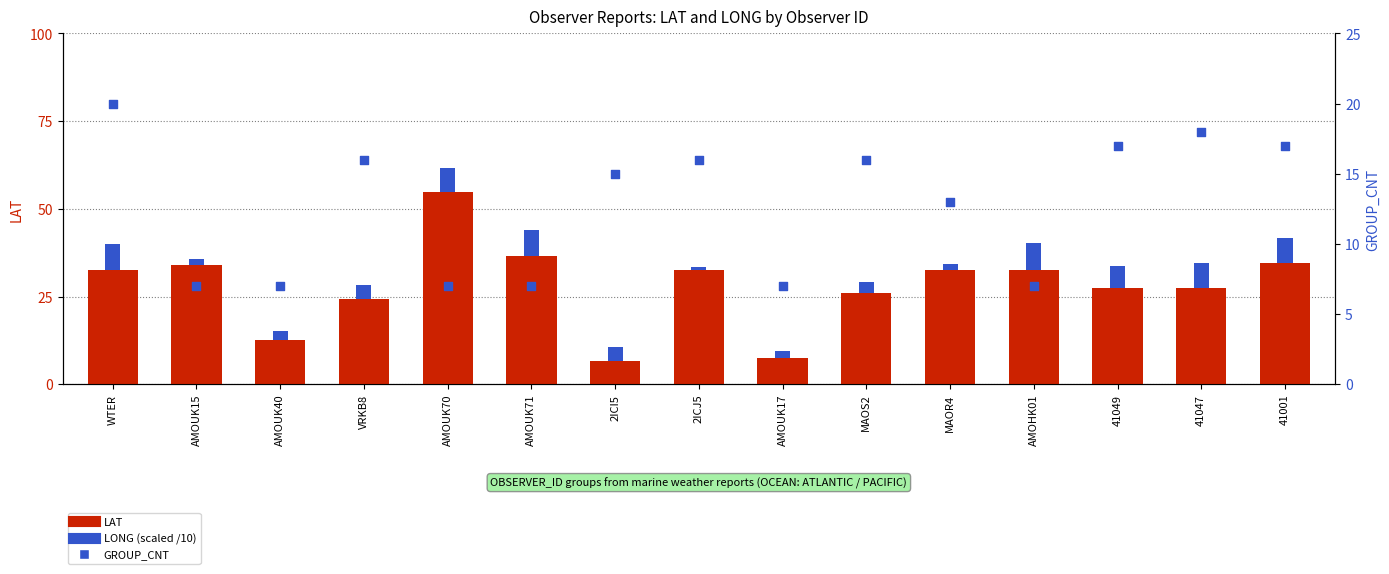

Is the value of GROUP_CNT at AMOUK17 greater than the value of LONG (scaled) at 2ICI5?

Yes